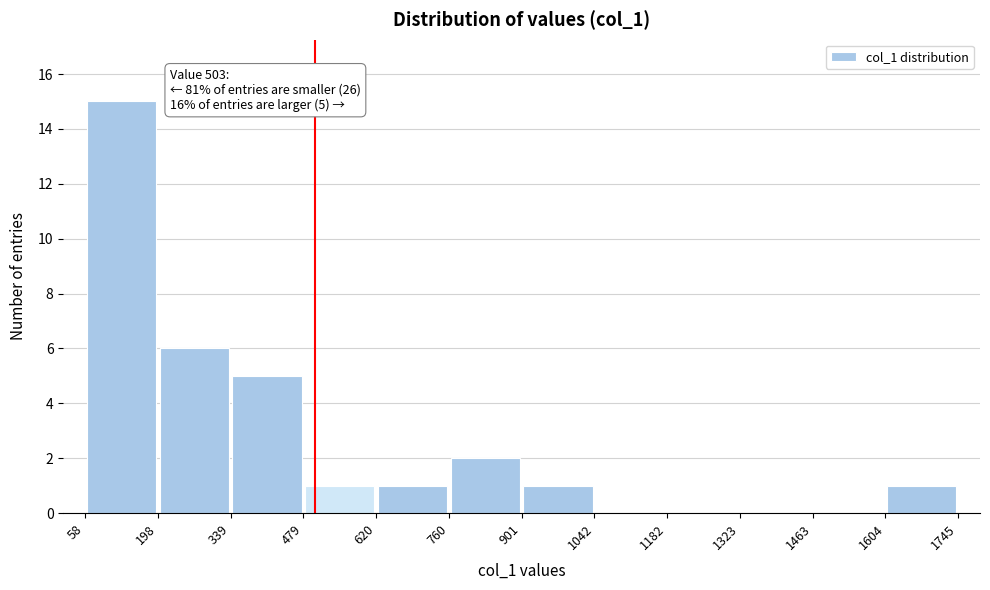

Over which range of the x-axis is the bar tallest?

58 to 198